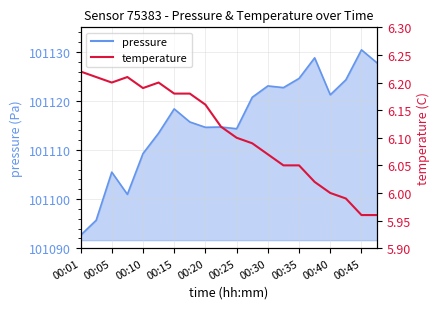

Reading right to left, extract all data points from this chart.

6.0	6.0	6.0	6.0	6.0	6.0	6.0	6.1	6.1	6.1	6.1	6.2	6.2	6.2	6.2	6.2	6.2	6.2	6.2	6.2